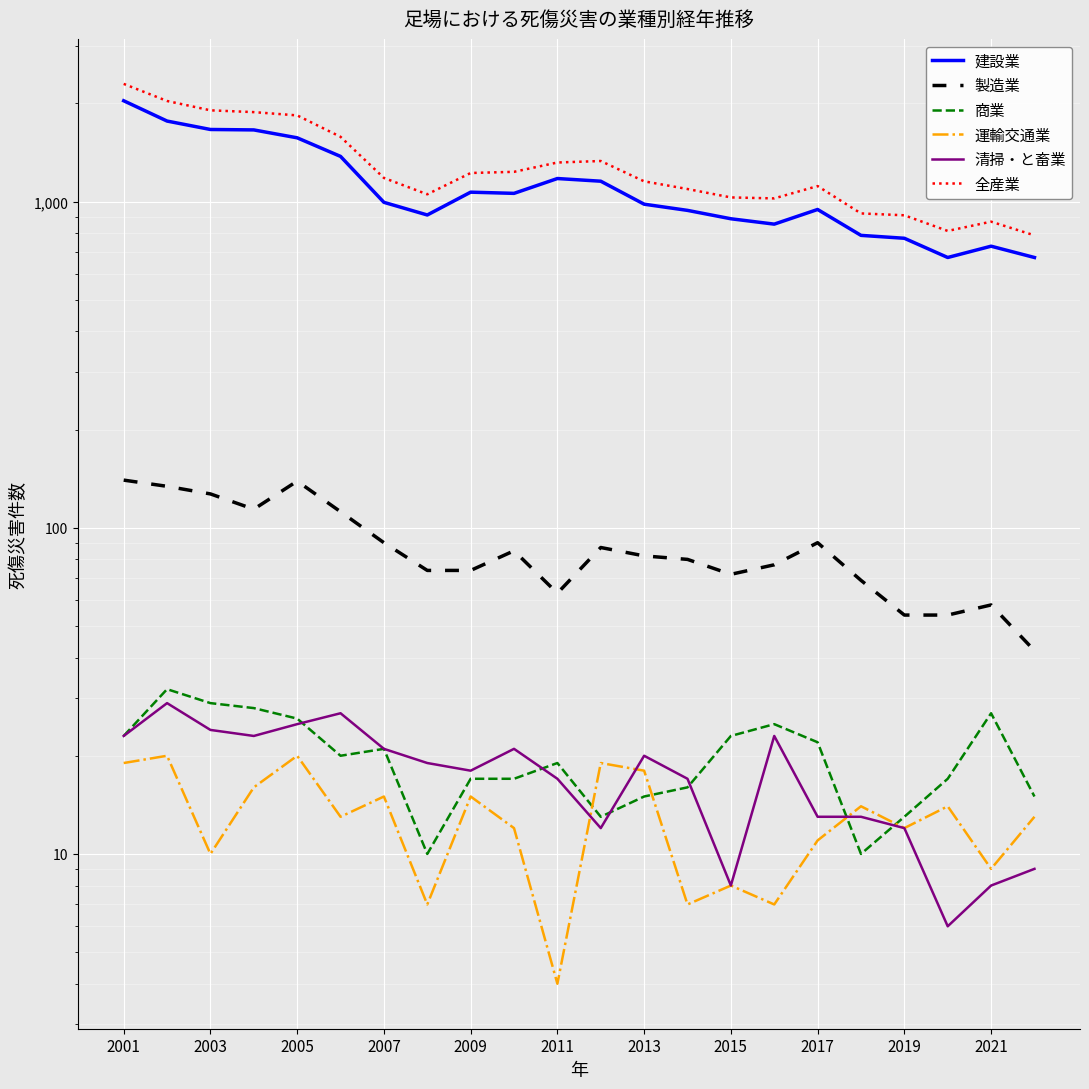

What is the difference between the maximum and second lowest values in the 全産業 series?

1483